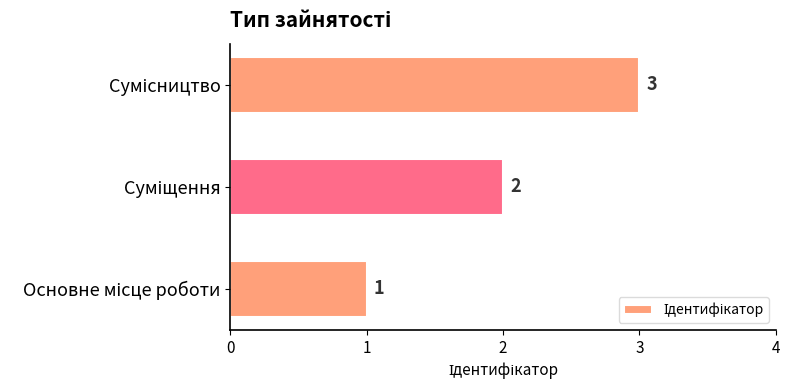

What is the greatest value displayed?

3